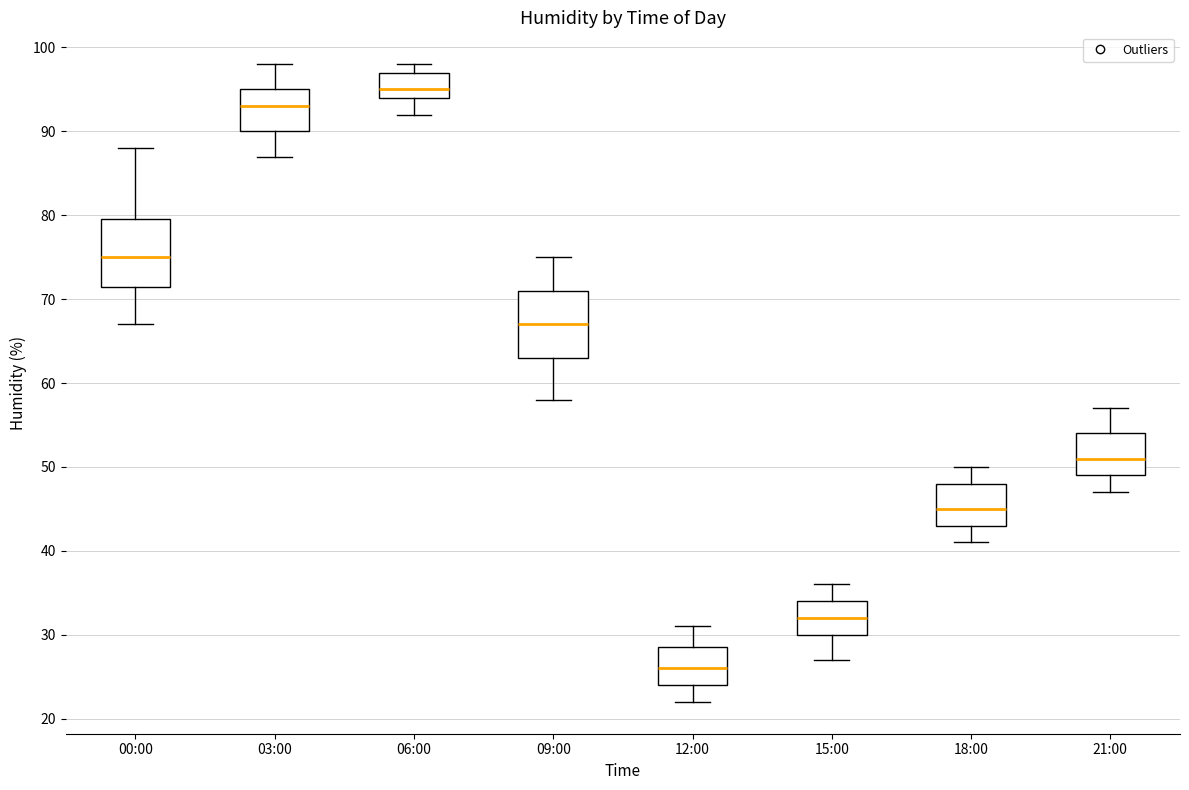

Reading left to right, transcribe this box plot: for each box, give where its median line is, the range the box spans, and where its two whiskers end, as read against the y-axis. The values are not printed on the chart, so give them approximately, as read against the axis.

00:00: median 75, box 72 to 80, whiskers 67 to 88
03:00: median 93, box 90 to 95, whiskers 87 to 98
06:00: median 95, box 94 to 97, whiskers 92 to 98
09:00: median 67, box 63 to 71, whiskers 58 to 75
12:00: median 26, box 24 to 29, whiskers 22 to 31
15:00: median 32, box 30 to 34, whiskers 27 to 36
18:00: median 45, box 43 to 48, whiskers 41 to 50
21:00: median 51, box 49 to 54, whiskers 47 to 57